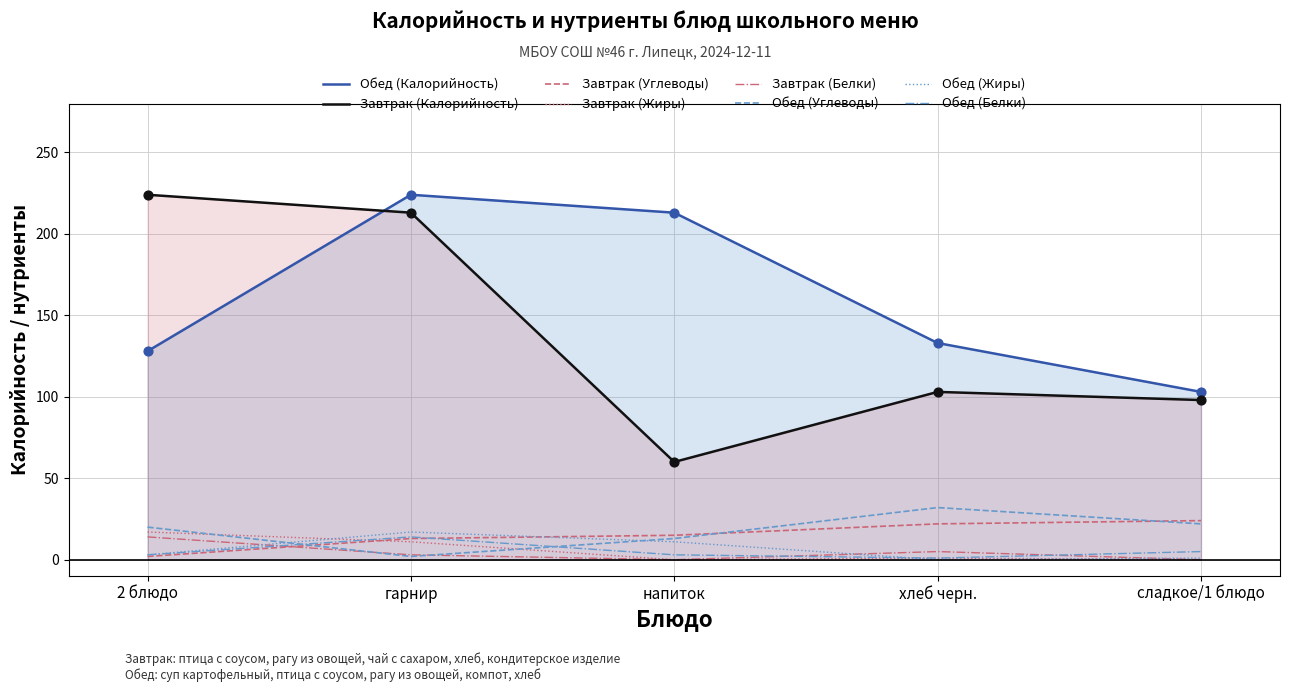

Which series has the widest spread of Y values?

Завтрак